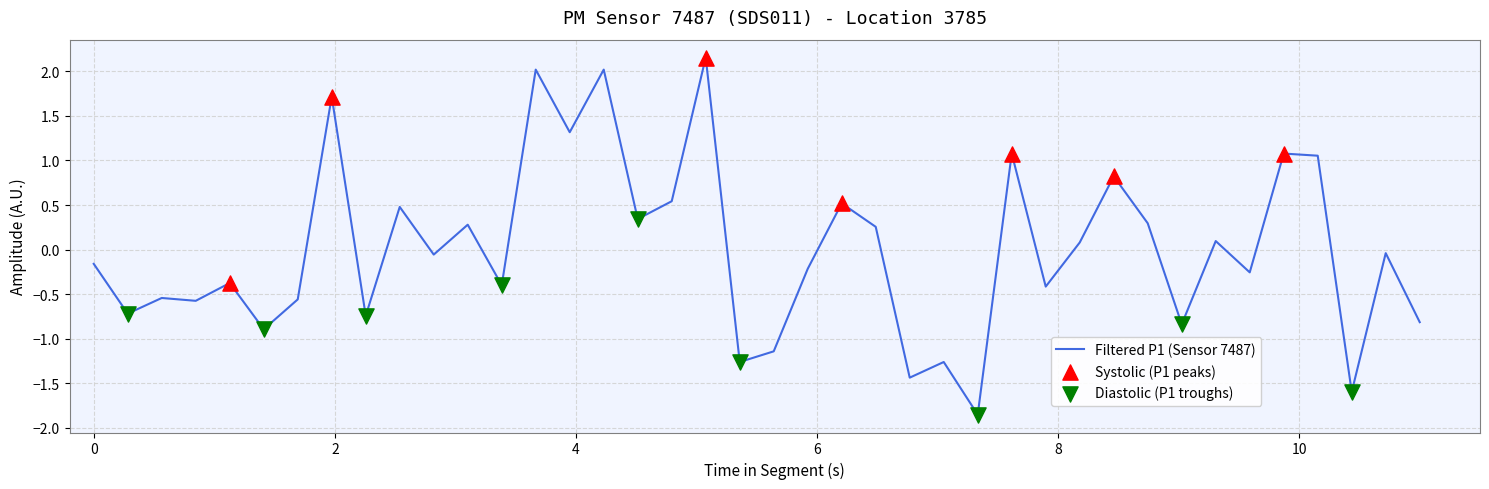

What is the difference between the maximum and minimum values?

4.0